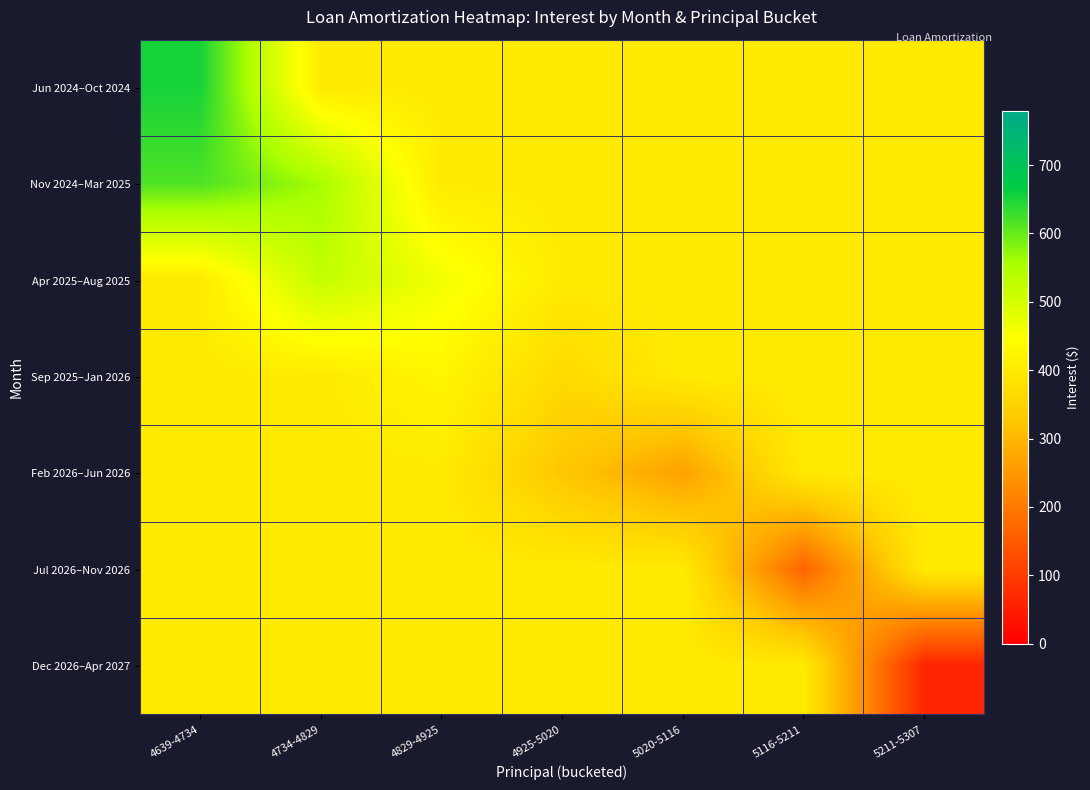

What is the greatest value displayed?

652.5